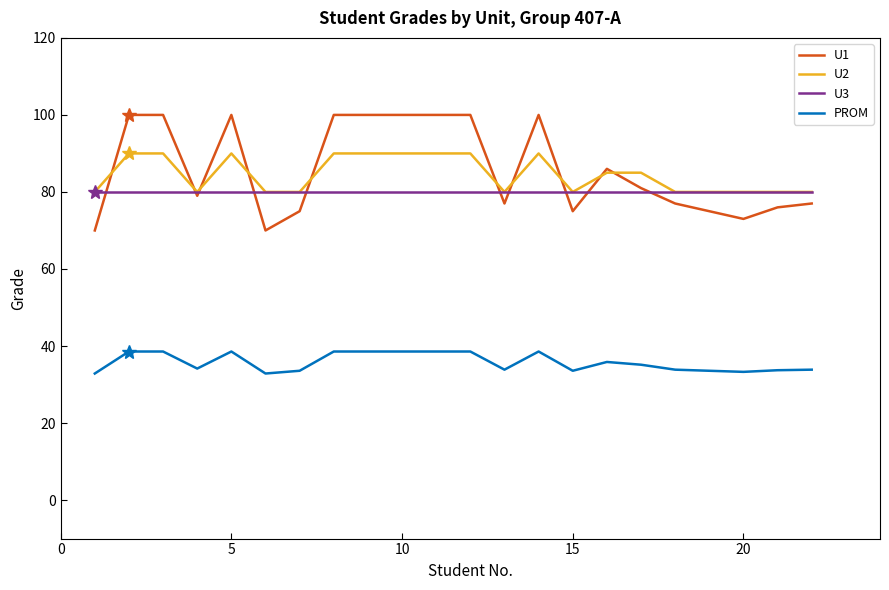

What is the greatest value displayed?

100.0